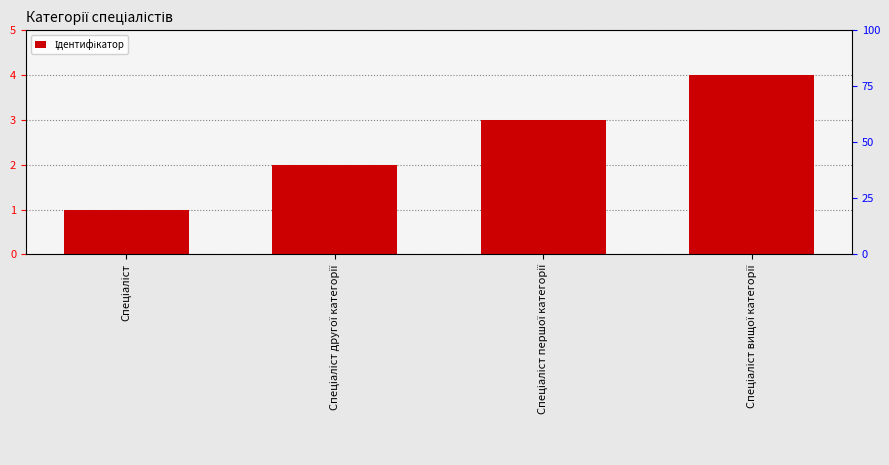

Where does the data first go above 3?

Спеціаліст вищої категорії